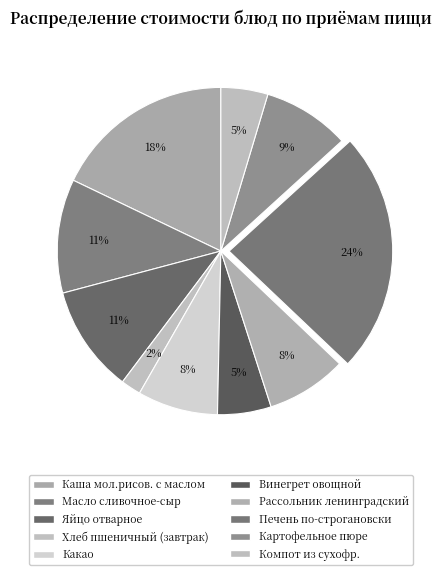

Count the number of slices in the pie.

10